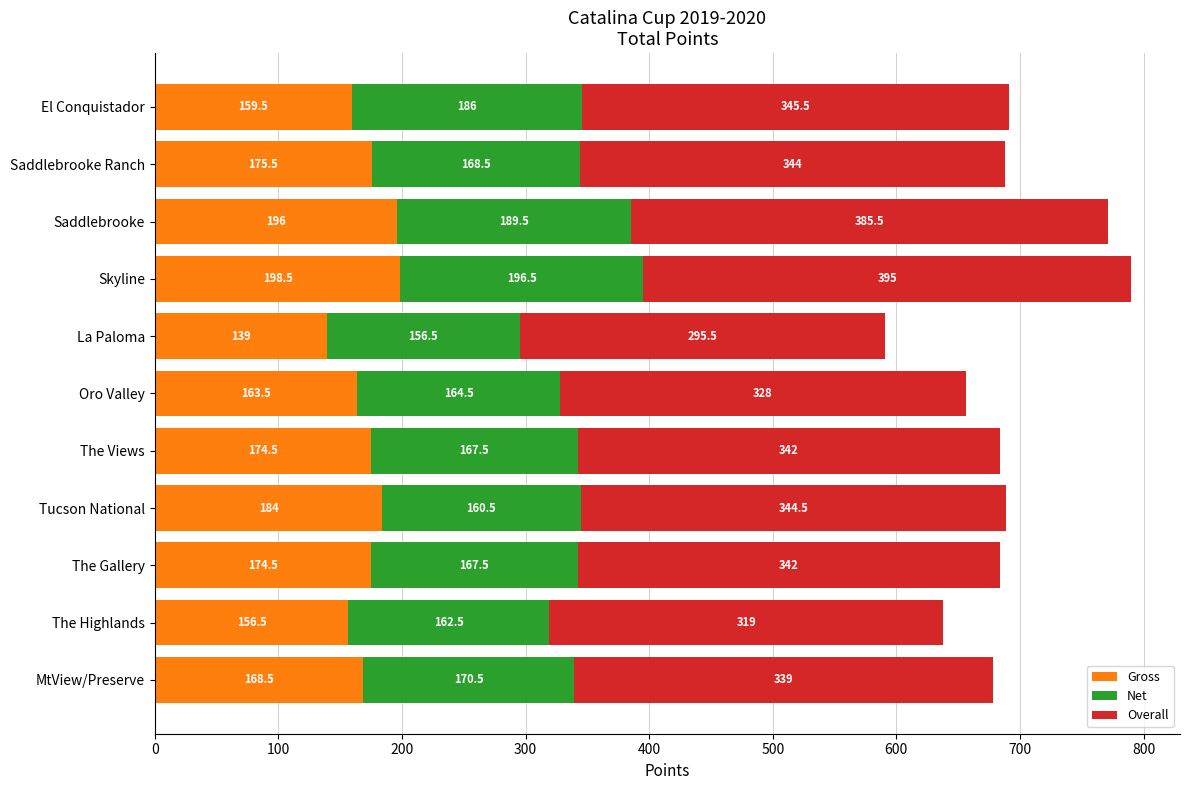

How many values in the Gross series are below 174?

5